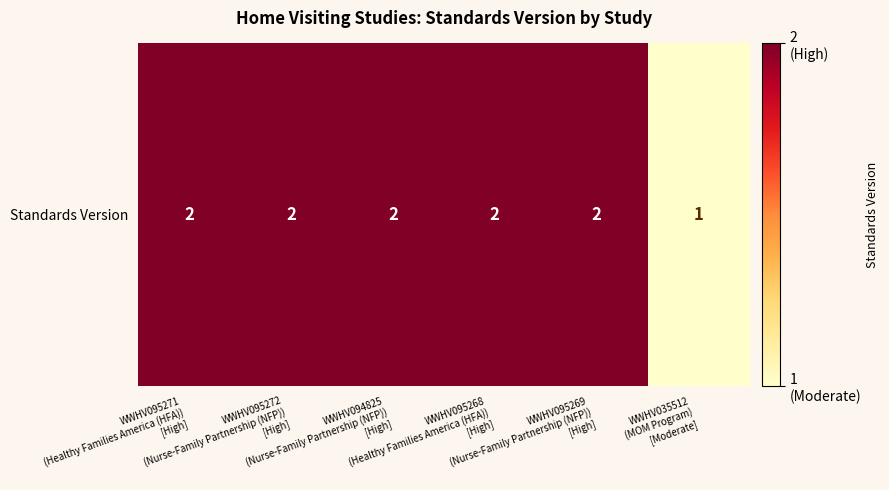

True or false: the data shows 2 at WWHV035512
(MOM Program)
[Moderate].

False